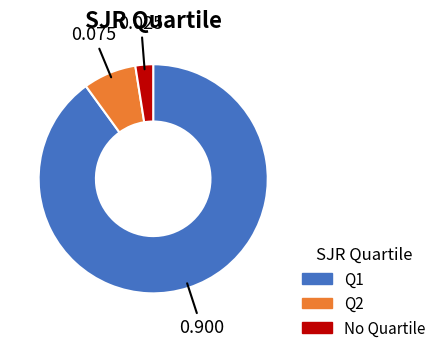

What is the majority slice?

Q1